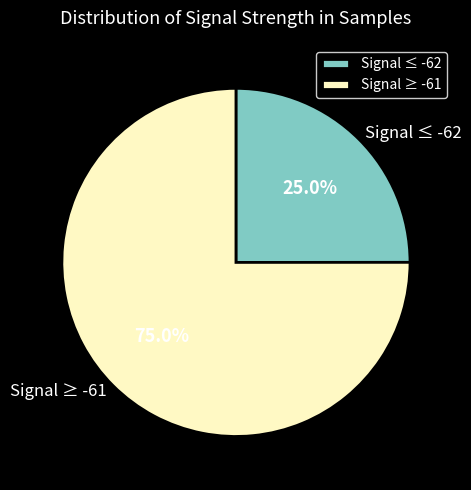

What percentage is NOT represented by Signal ≤ -62?

75.0%